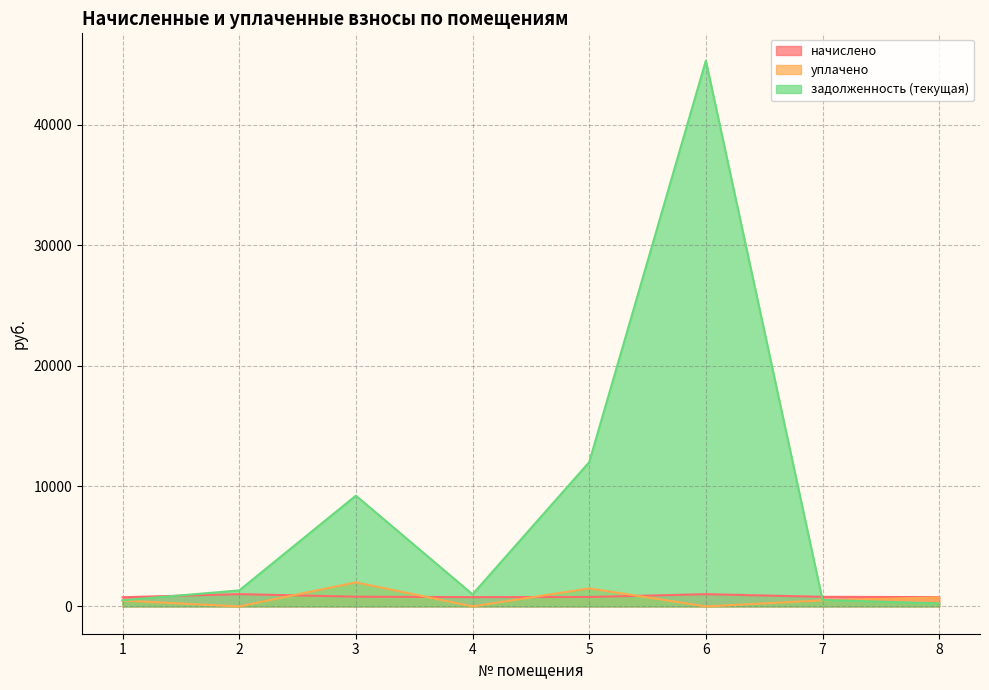

Which category has the highest value across all series?

6